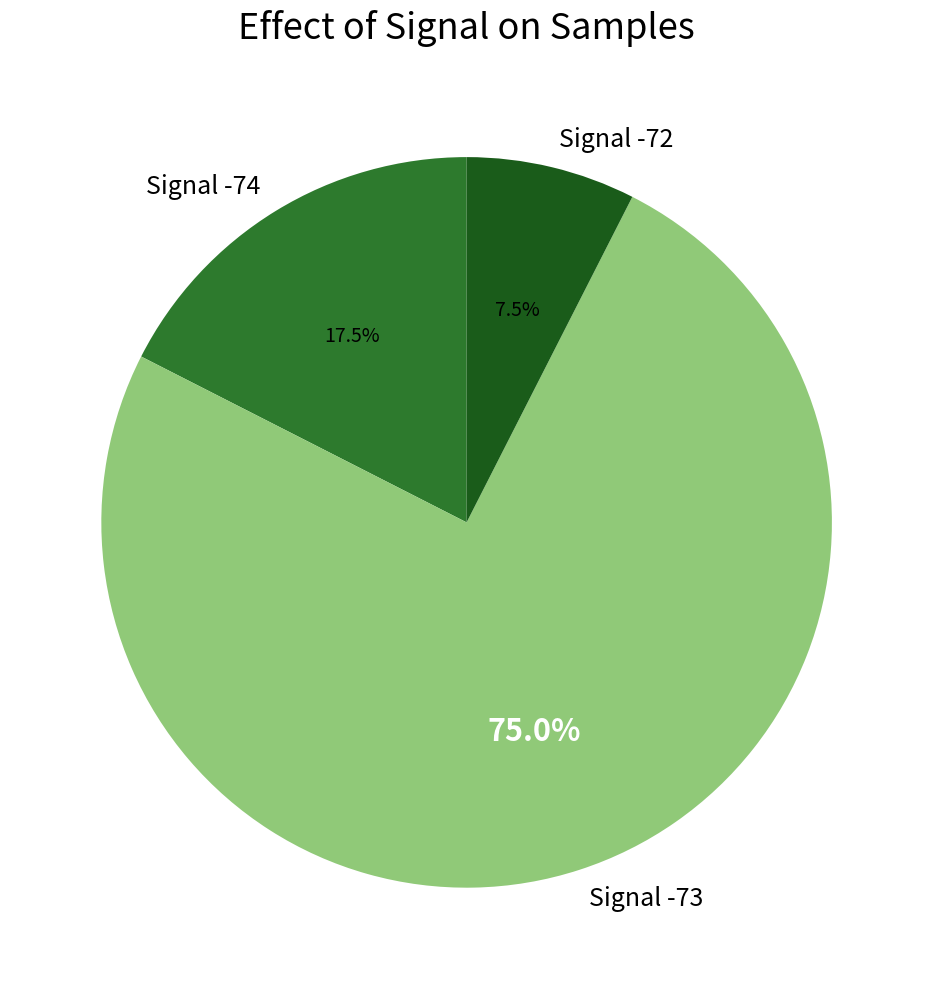

Rank the categories by value from lowest to highest.

Signal -72, Signal -74, Signal -73